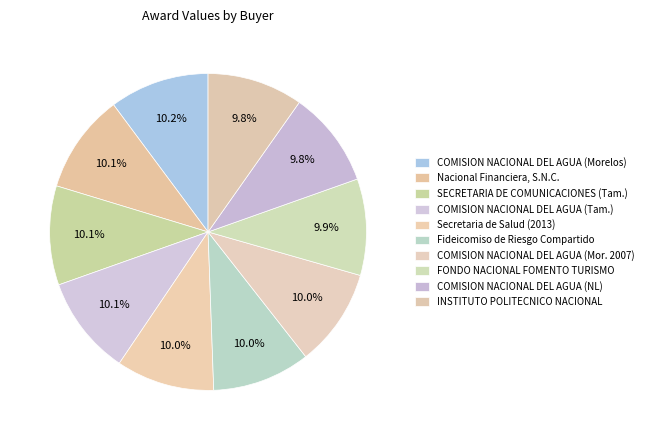

How many segments does this pie chart have?

10